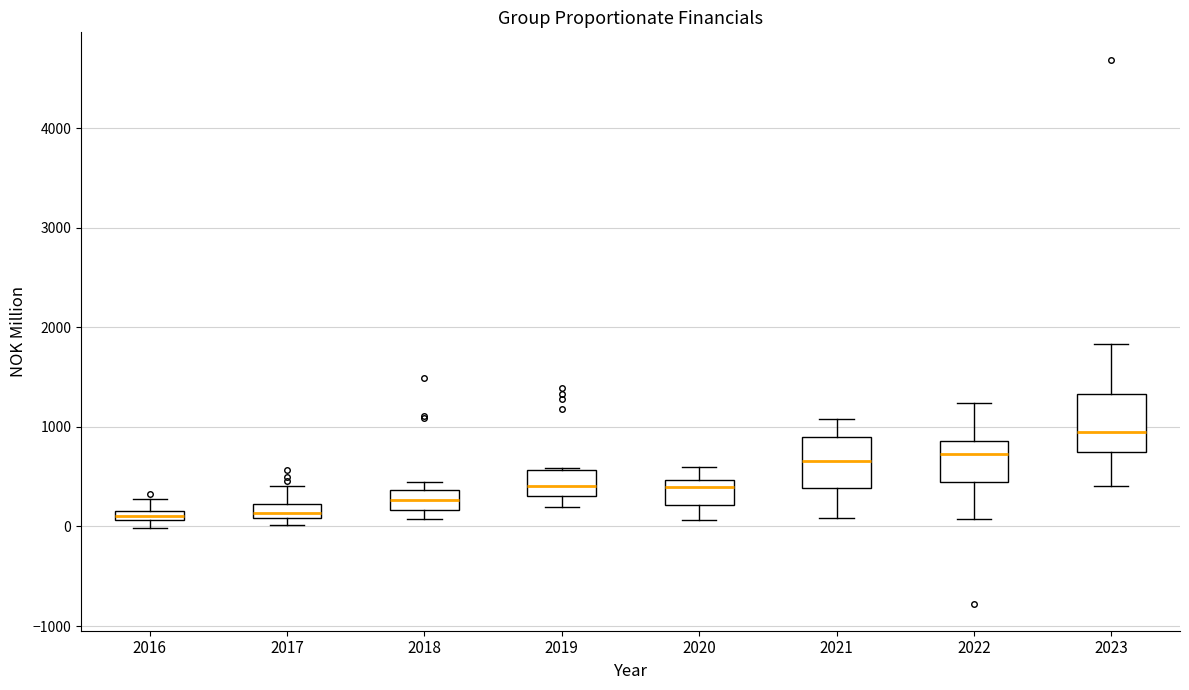

Where is the lower edge of the box at x = 2018 on the y-axis? The values are not printed on the chart, so give them approximately, as read against the axis.

200